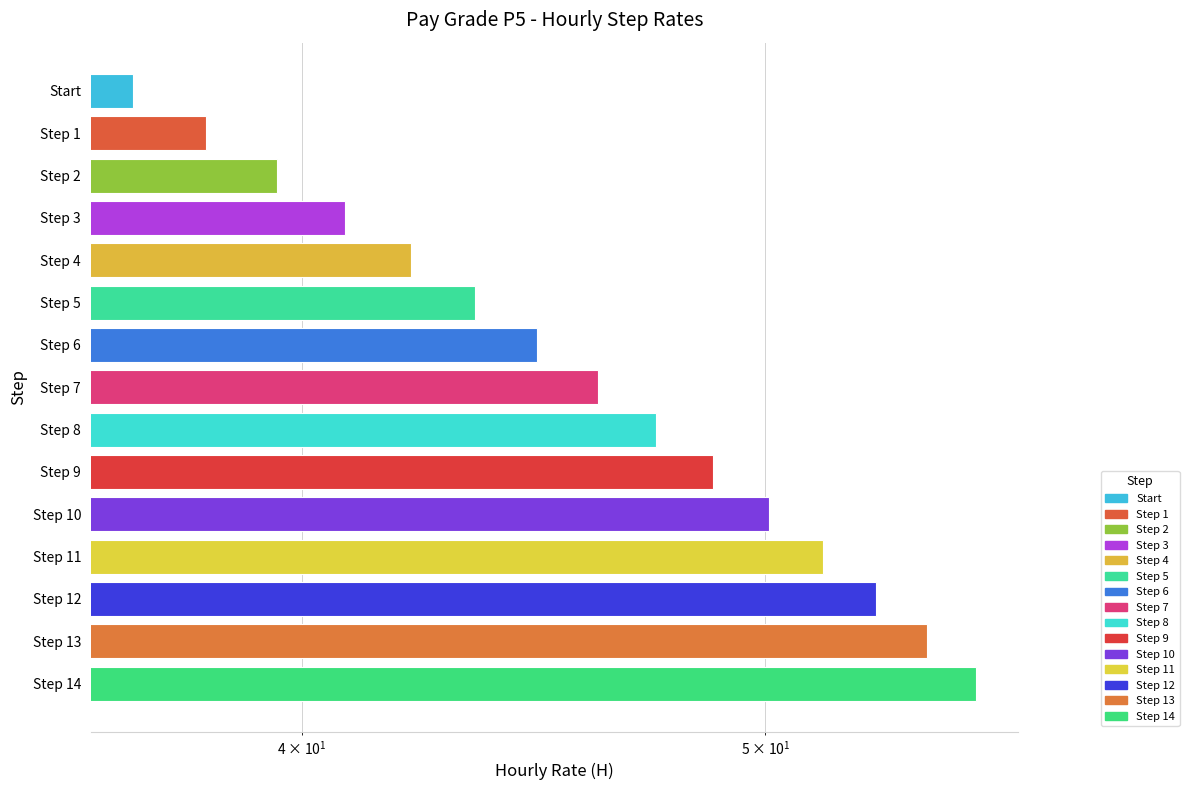

What is the difference between the maximum and minimum values?

18.4